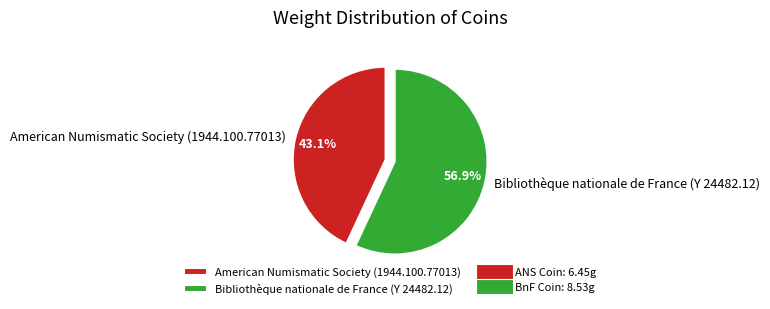

Which slice is the smallest?

American Numismatic Society (1944.100.77013)